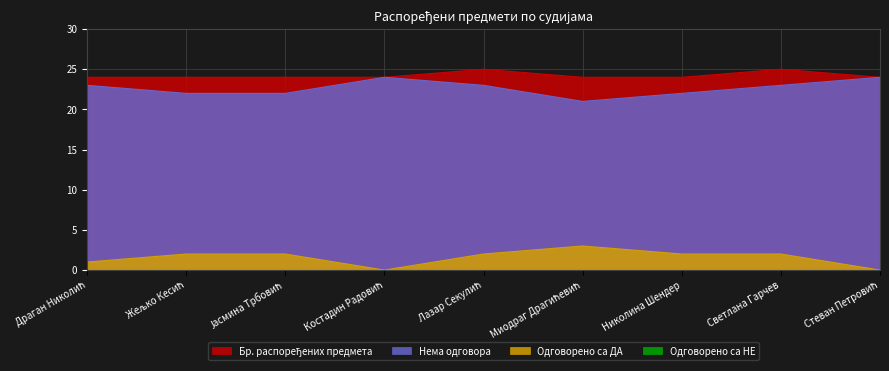

What is the spread (max minus min) of values at Стеван Петровић?

24